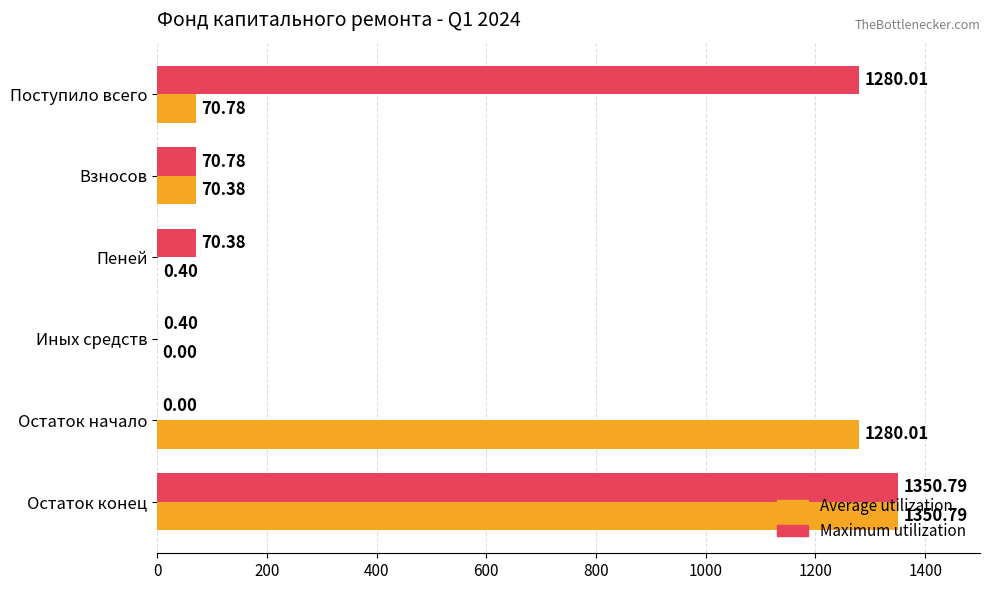

What is the total value across all series at Остаток конец?

2701.6